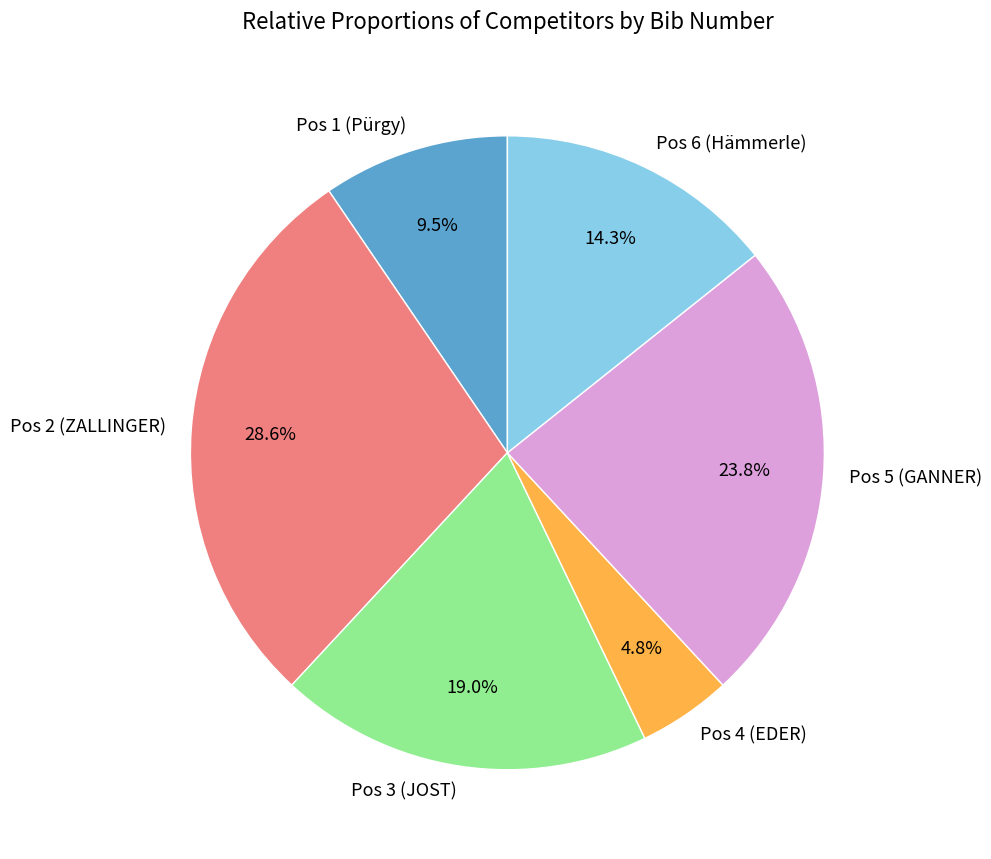

To the nearest percent, what is the difference between the largest and smallest slice percentages?

24%